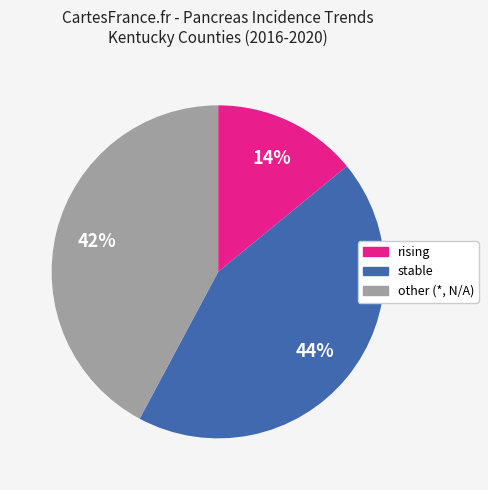

Count the number of slices in the pie.

3